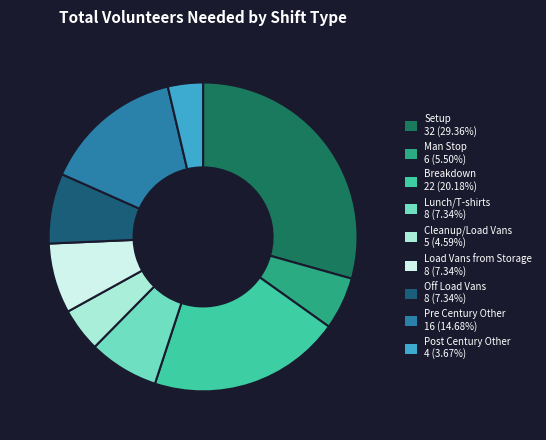

Which slice is the smallest?

Post Century Other